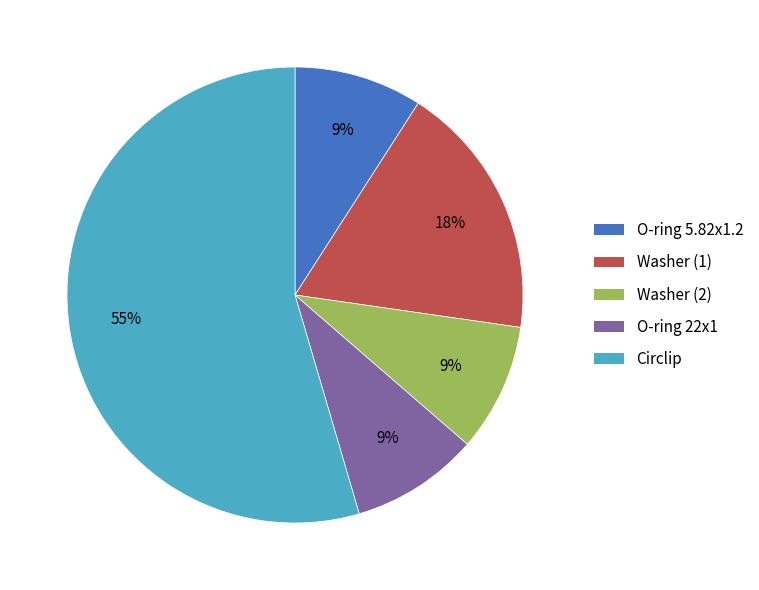

To the nearest percent, what percentage of the pie is Circlip?

55%